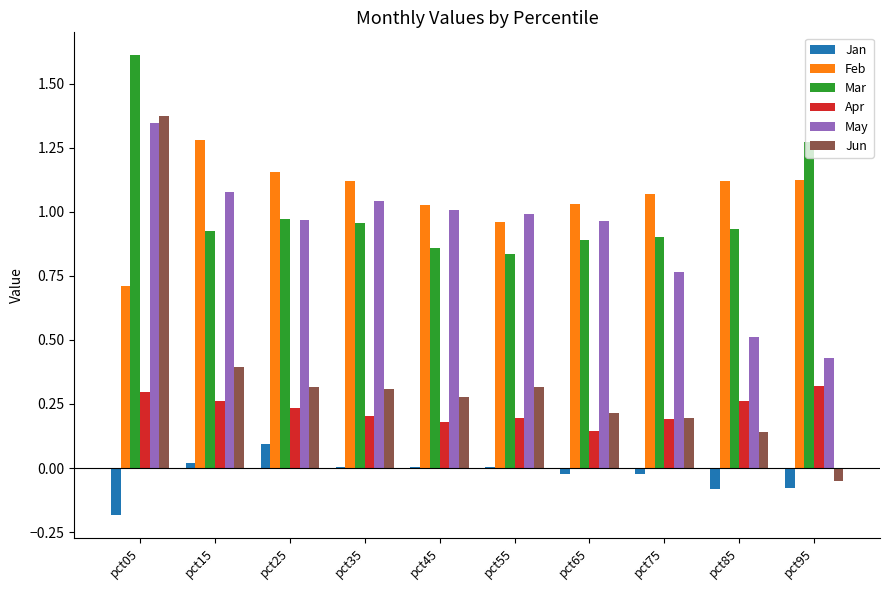

At which category does the chart reach its peak across all series?

pct05